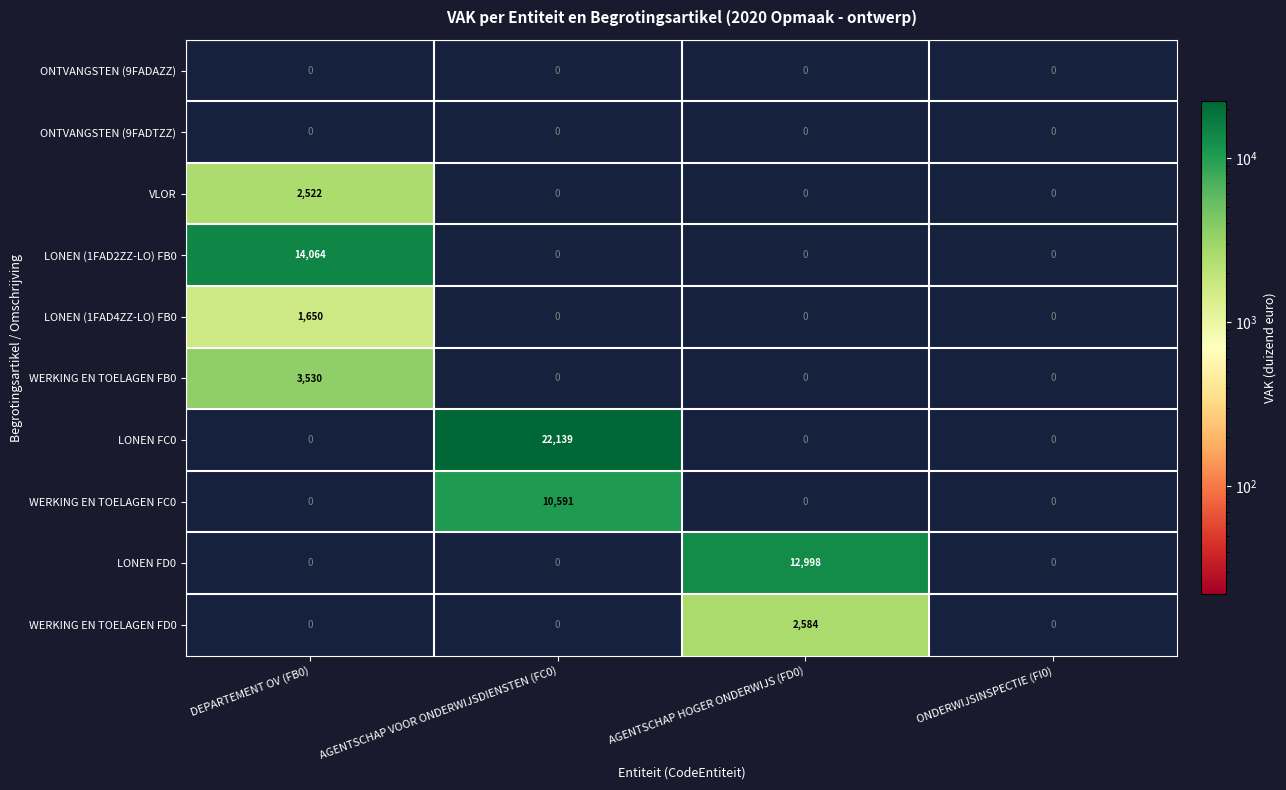

At which category is the sum across all series the highest?

AGENTSCHAP VOOR ONDERWIJSDIENSTEN (FC0)